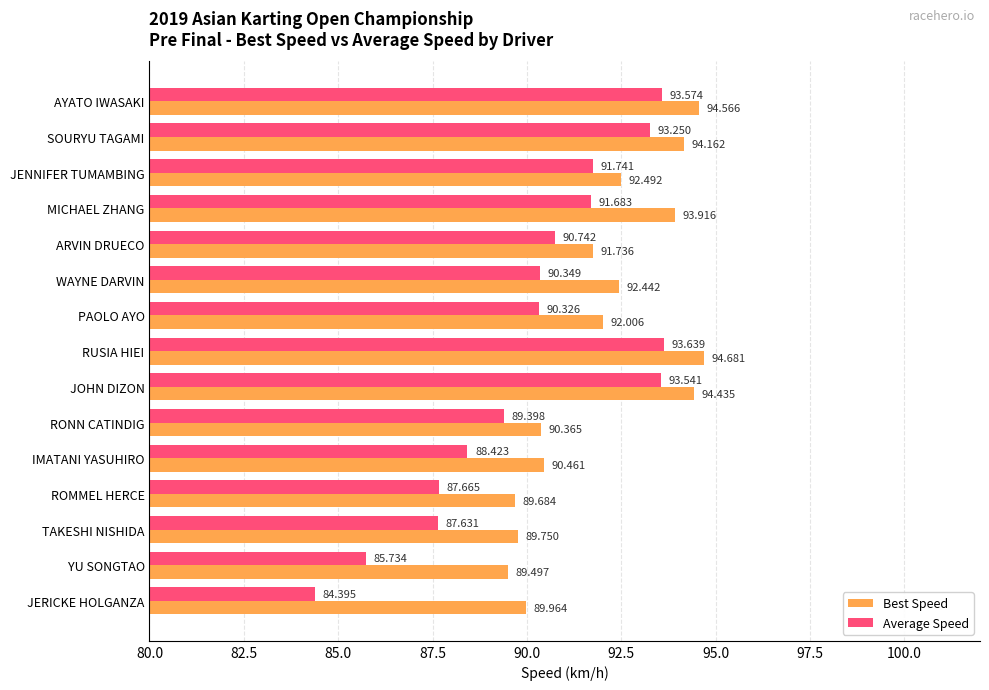

What is the maximum value shown in the chart?

94.7